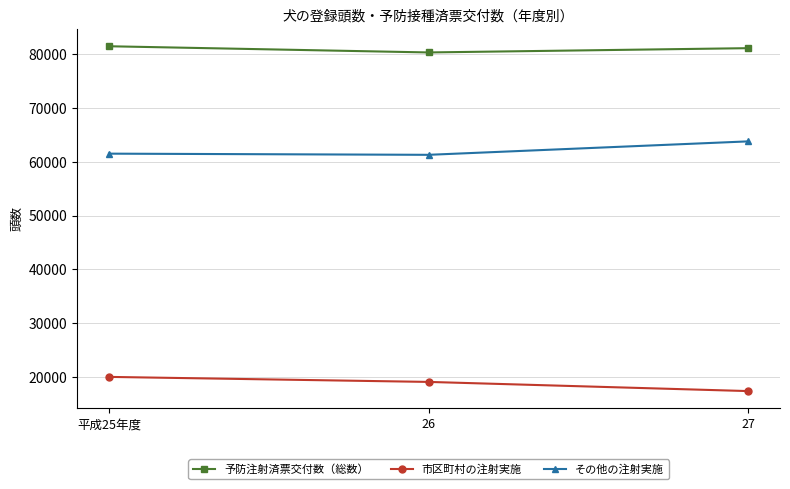

What is the difference between the maximum and minimum values in the 予防注射済票交付数（総数） series?

1152